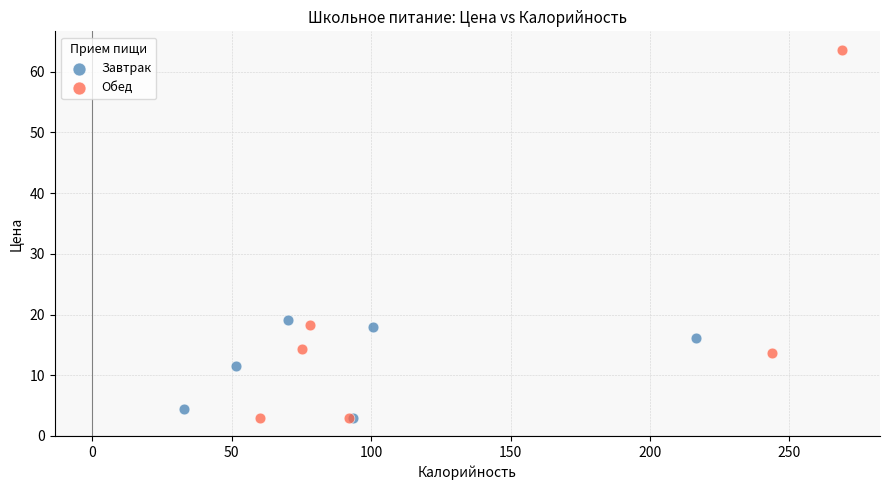

Which series contains the highest Y value?

Обед